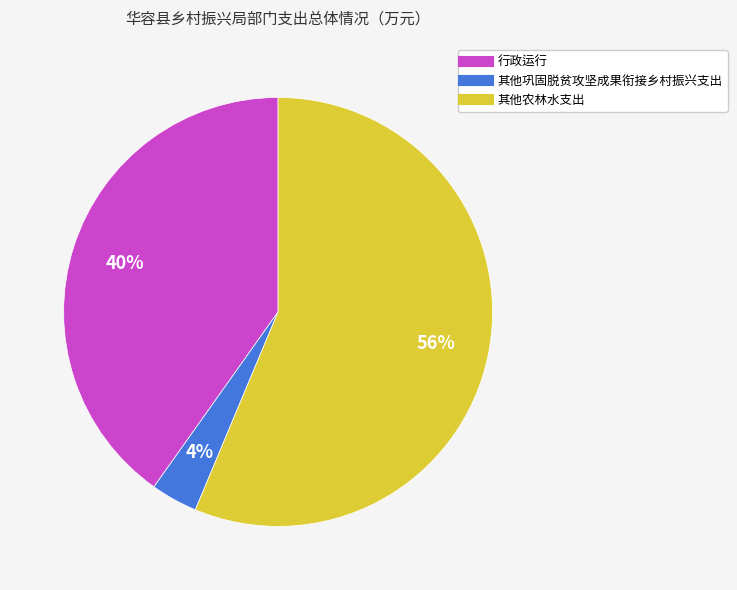

What is the smallest slice in the pie chart?

其他巩固脱贫攻坚成果衔接乡村振兴支出